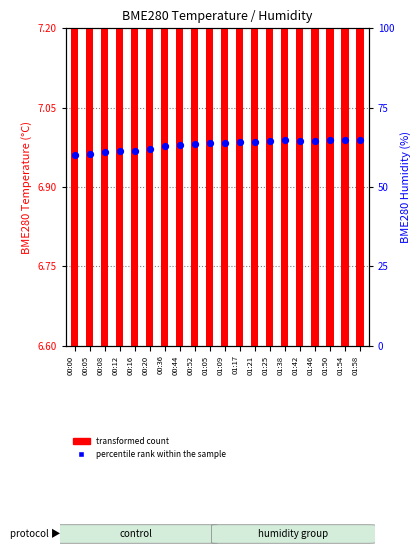

At how many categories does at least one series exceed 38?

20